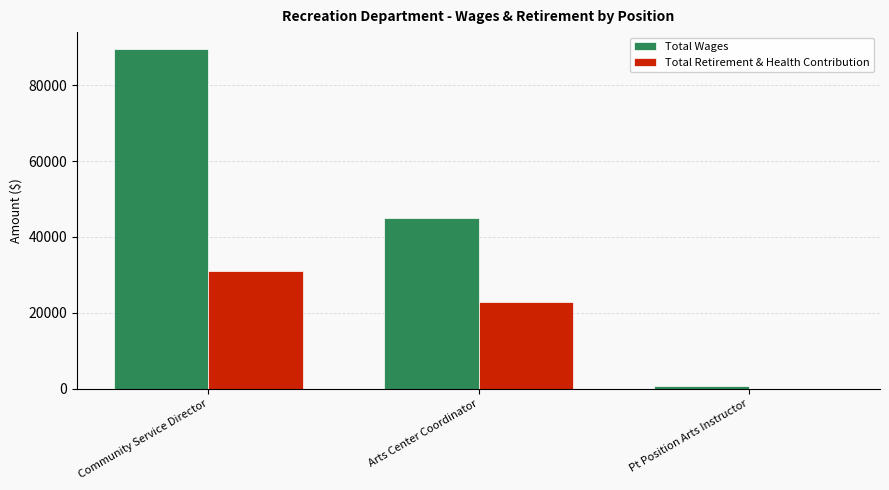

Which category has the highest value across all series?

Community Service Director